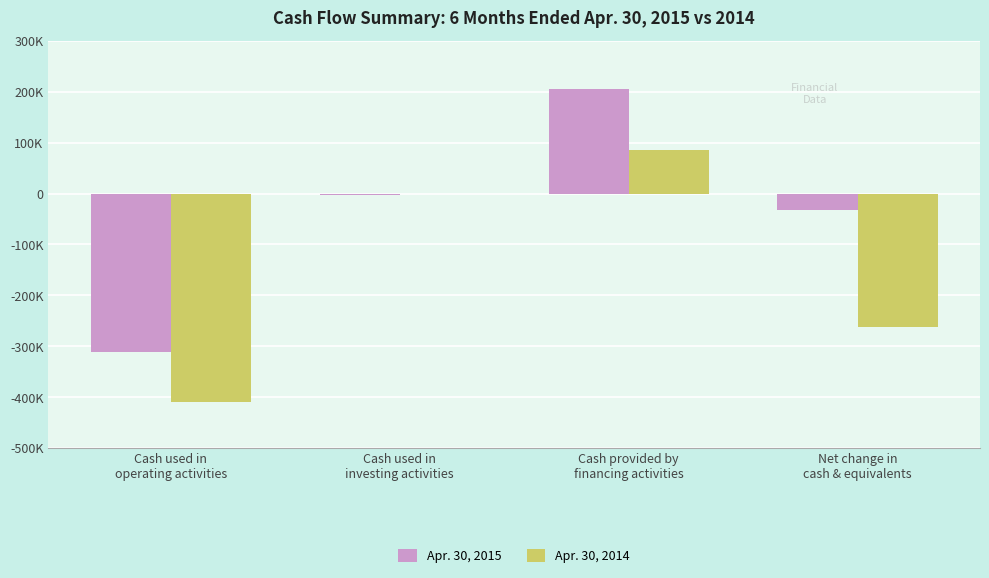

Rank the series at Cash used in
investing activities from lowest to highest value.

Apr. 30, 2015, Apr. 30, 2014